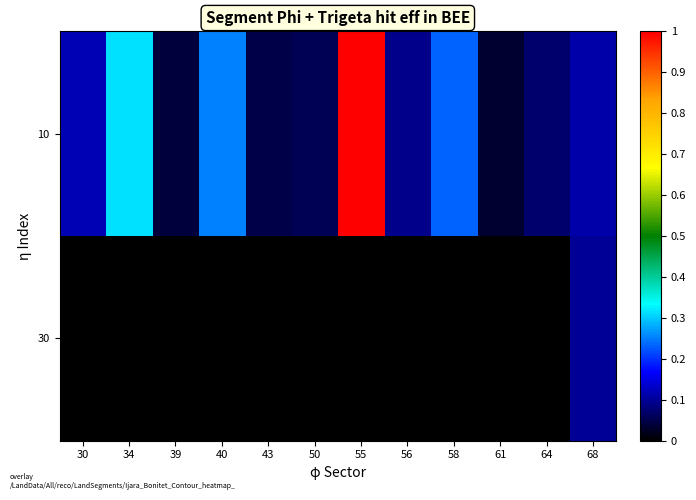

Reading right to left, extract all data points from this chart.

10: 68=0.1	64=0.1	61=0.0	58=0.2	56=0.1	55=1.0	50=0.1	43=0.0	40=0.2	39=0.0	34=0.3	30=0.1
30: 68=0.1	64=0.0	61=0.0	58=0.0	56=0.0	55=0.0	50=0.0	43=0.0	40=0.0	39=0.0	34=0.0	30=0.0